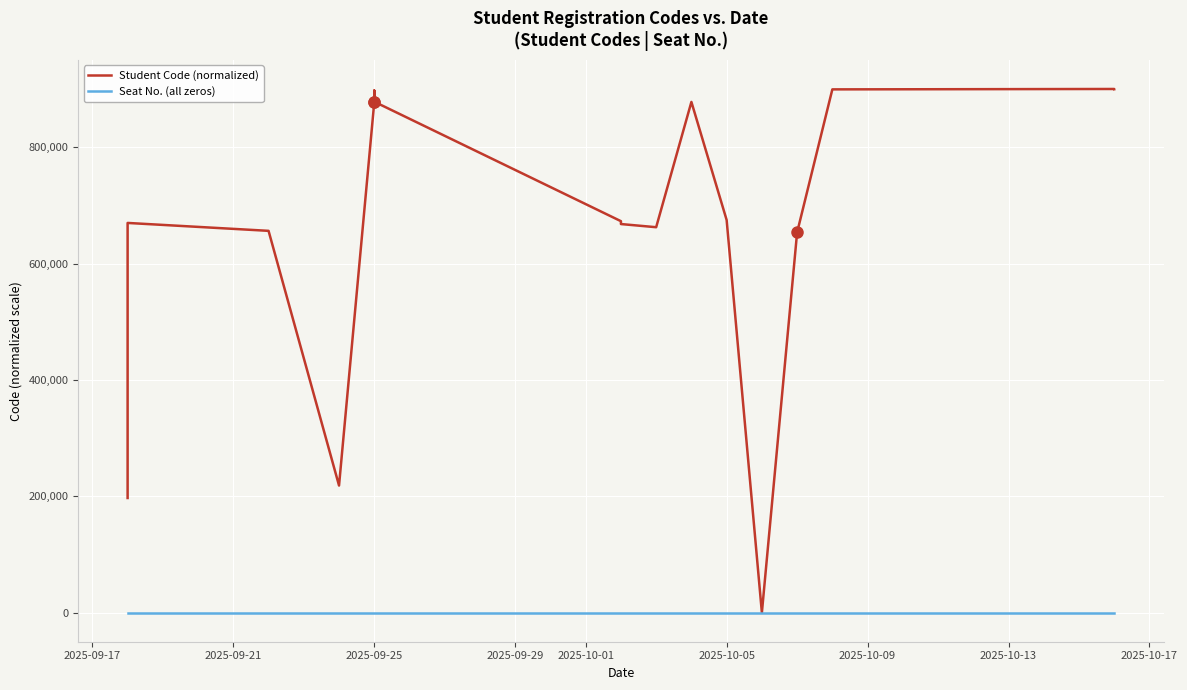

How many lines are shown in the chart?

2